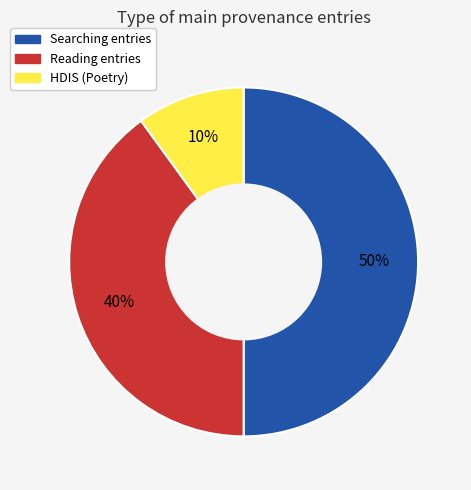

To the nearest percent, what is the difference between the largest and smallest slice percentages?

40%